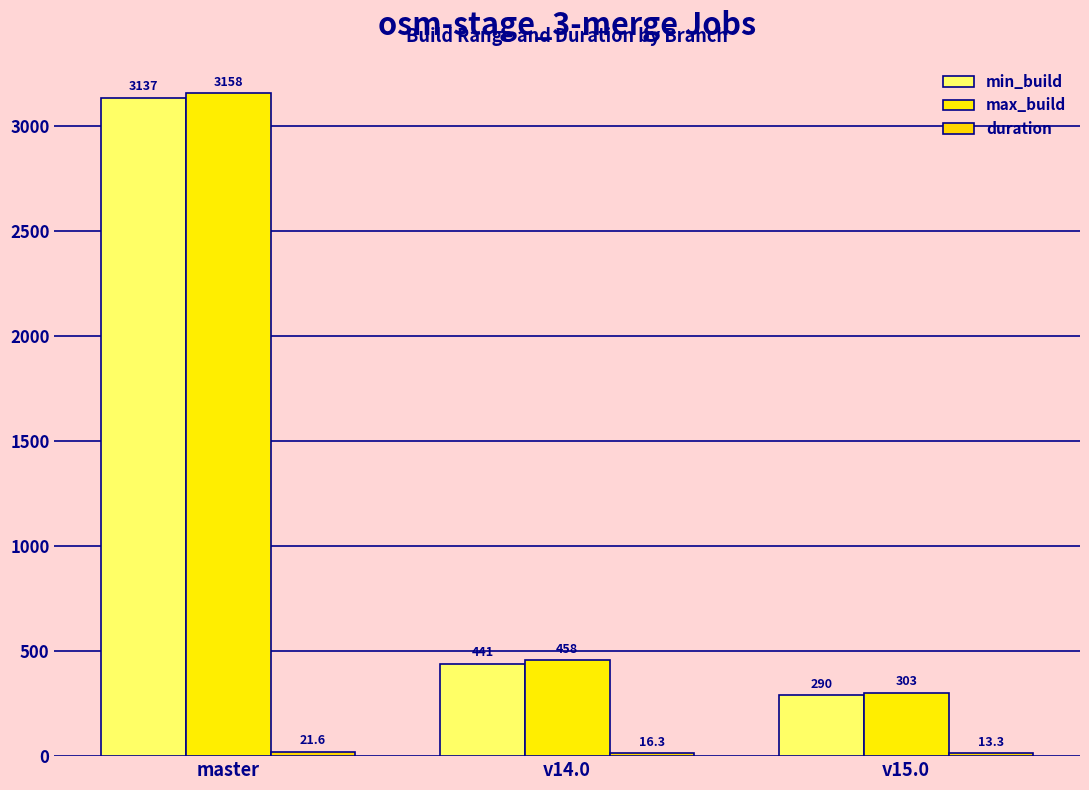

What is the total value across all series at v14.0?

915.3